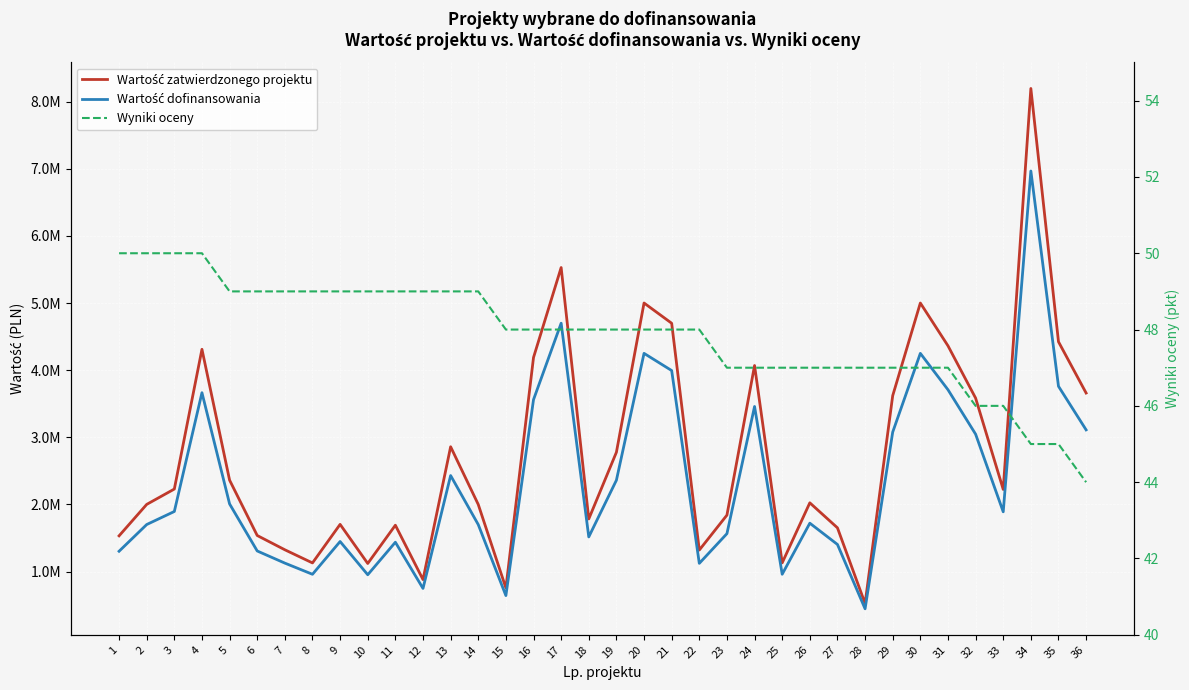

At which label does Wartość dofinansowania reach its peak?

34